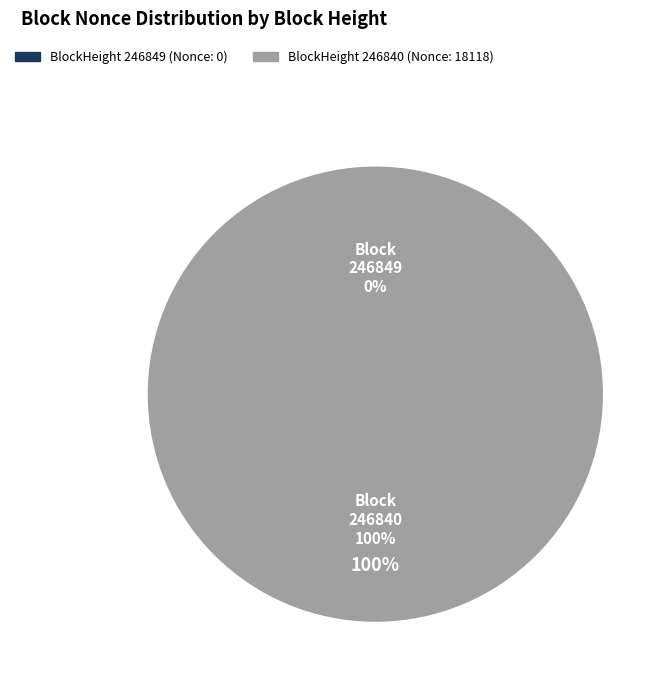

Is there any slice that represents more than half of the pie?

Yes